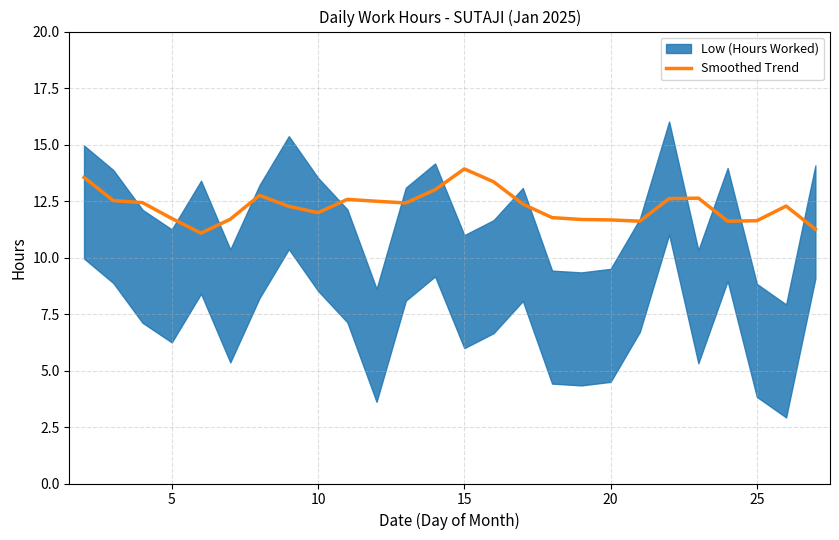

What is the maximum value for Smoothed Trend?

13.9